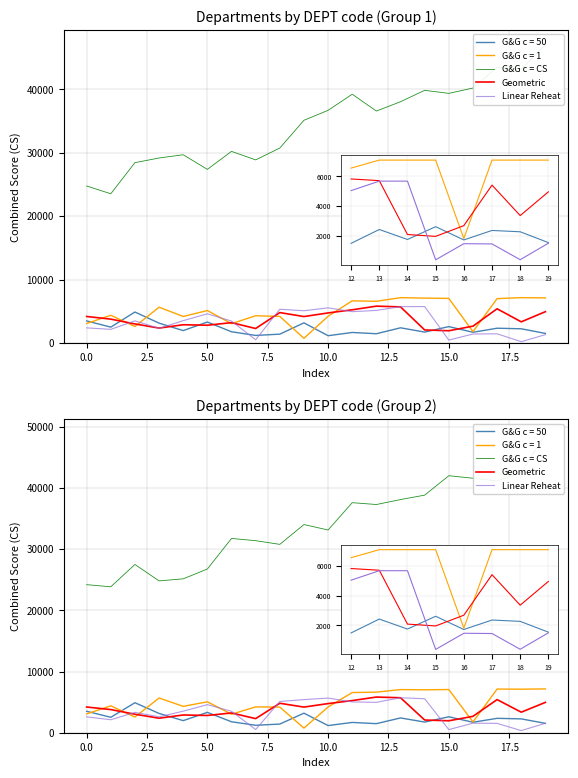

Is it true that Geometric equals 3354.0 at 18?

True